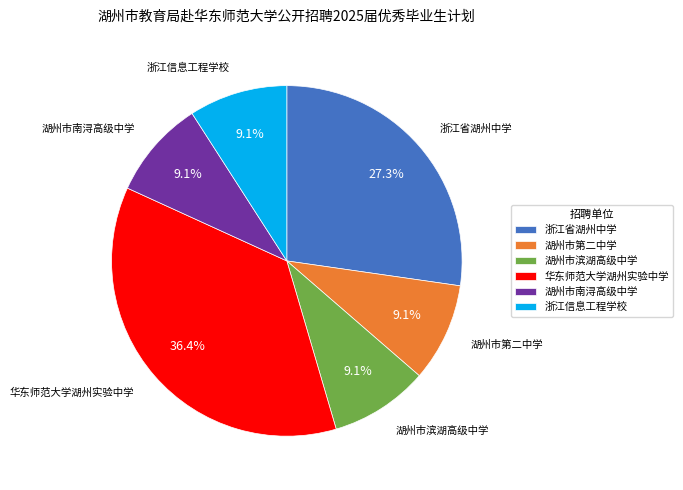

What percentage do 湖州市第二中学 and 浙江信息工程学校 together represent?

18.2%